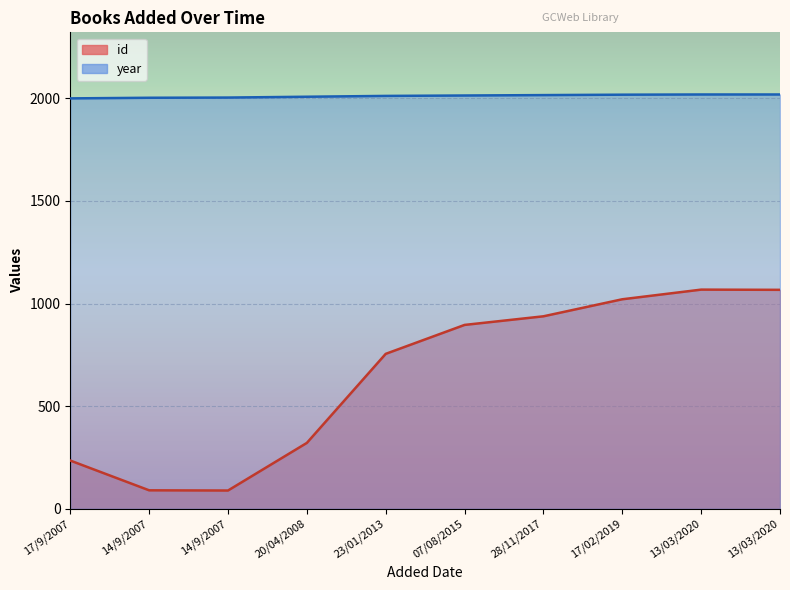

True or false: id has more than 0 points higher than both neighbors.

True